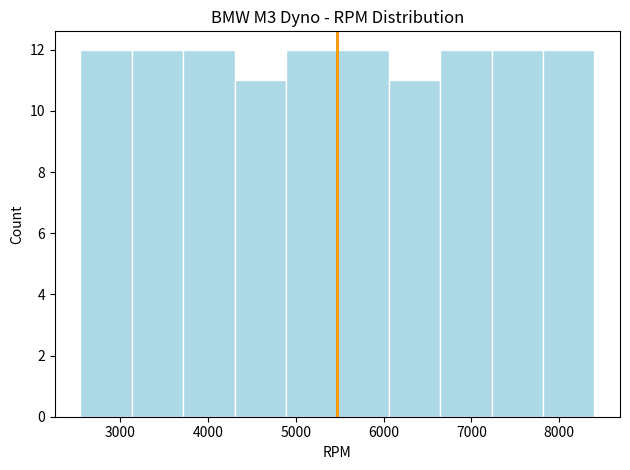

Reading left to right, list every bar in this chart as the range it spans on the x-axis followed by its height. Neither the bar edges nor the heights are printed on the chart, so give them approximately, as read against the axes.

2600 to 3100: 12
3100 to 3700: 12
3700 to 4300: 12
4300 to 4900: 11
4900 to 5500: 12
5500 to 6100: 12
6100 to 6600: 11
6600 to 7200: 12
7200 to 7800: 12
7800 to 8400: 12